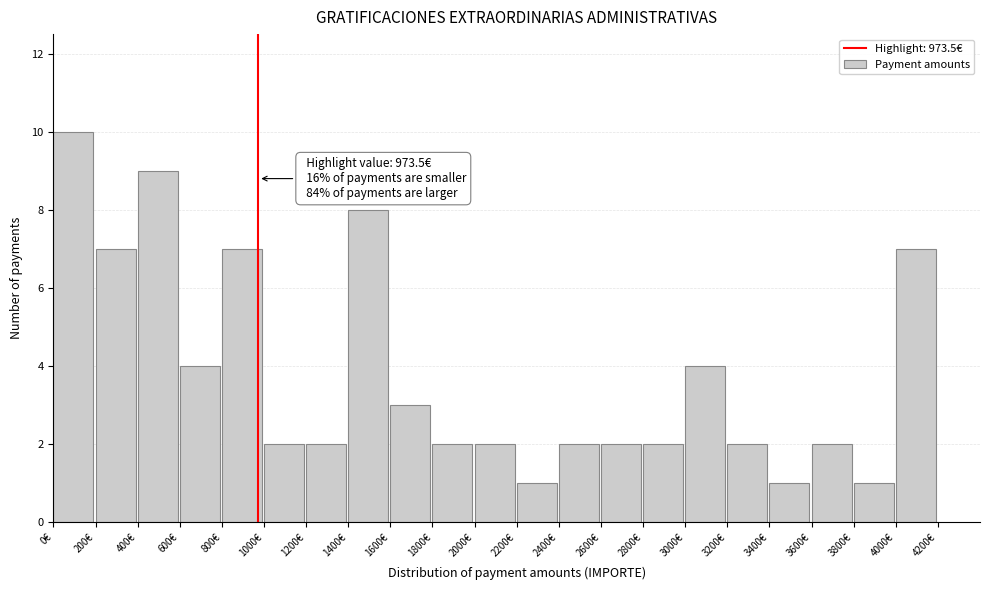

Which range on the x-axis has the tallest bar?

0 to 200